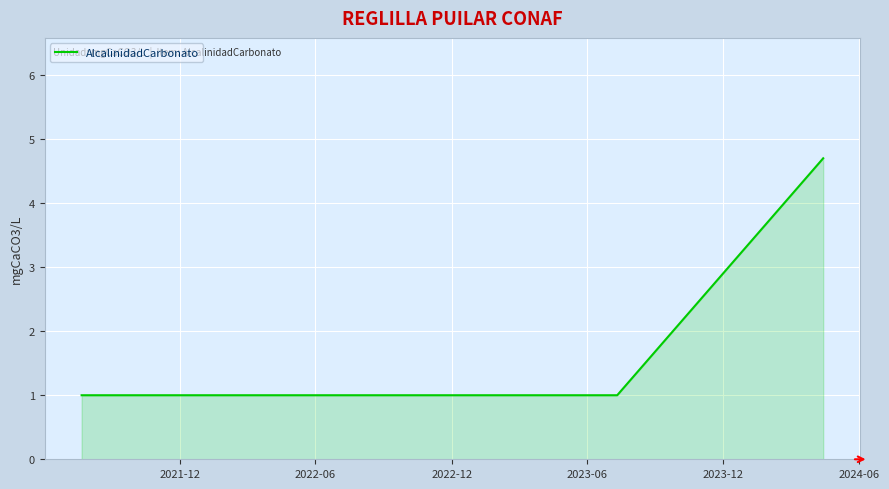

What is the difference between the maximum and minimum values?

3.7